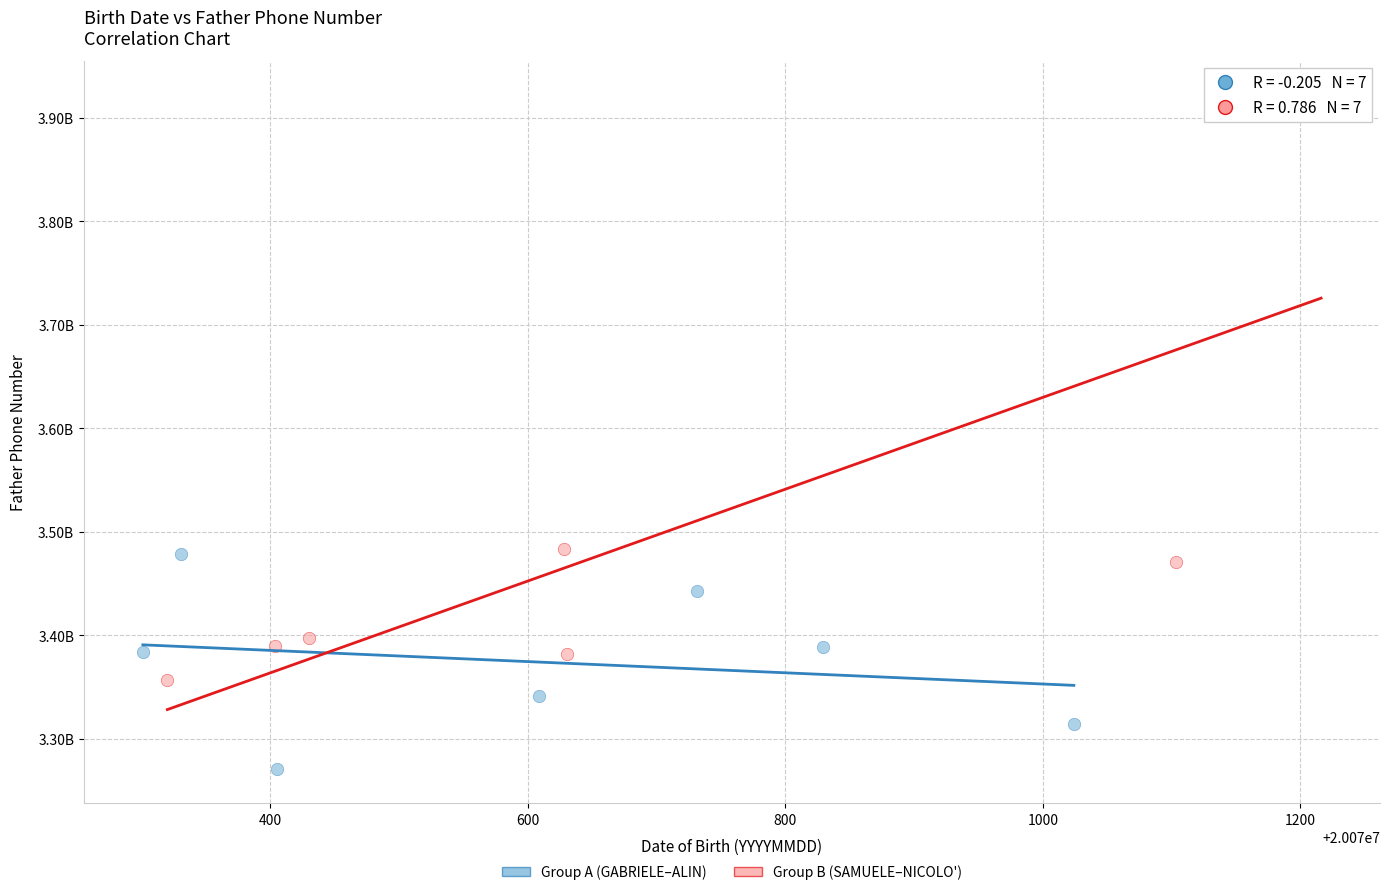

What are all the series names shown in the legend?

Group A (GABRIELE–ALIN), Group B (SAMUELE–NICOLO')